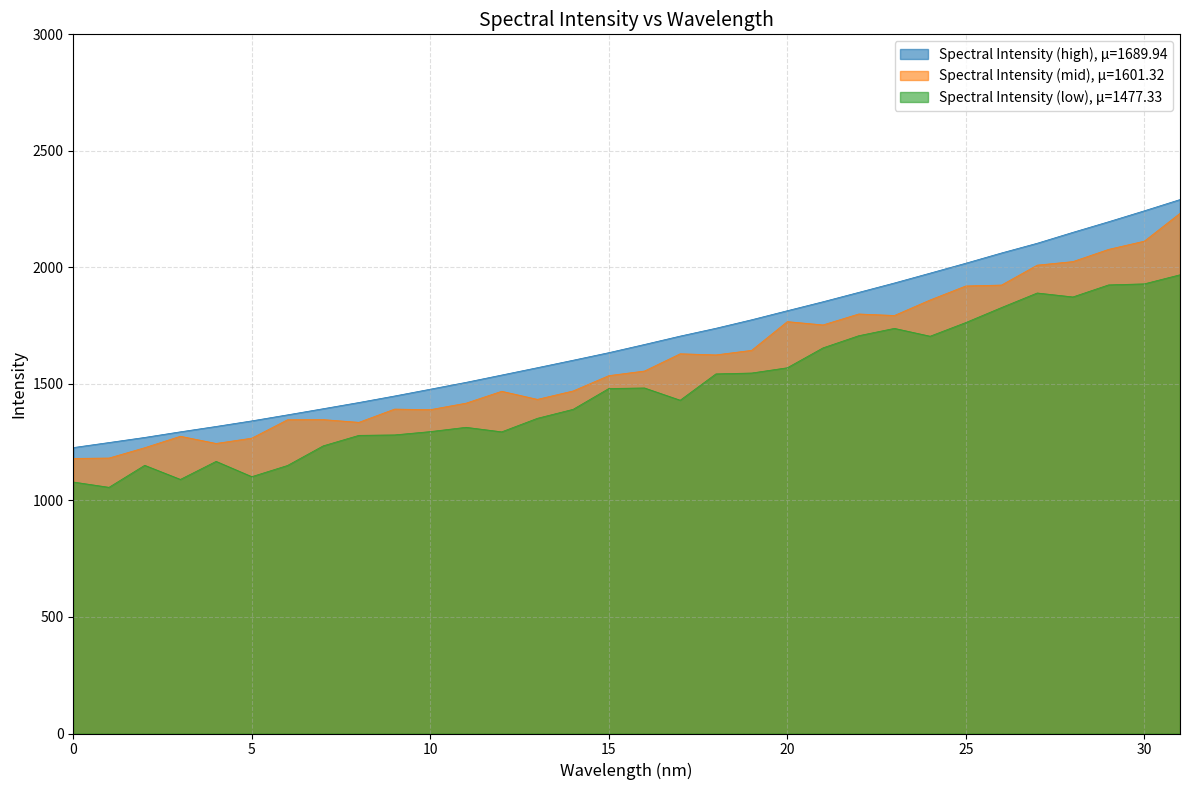

How many values exceed 1669?

16